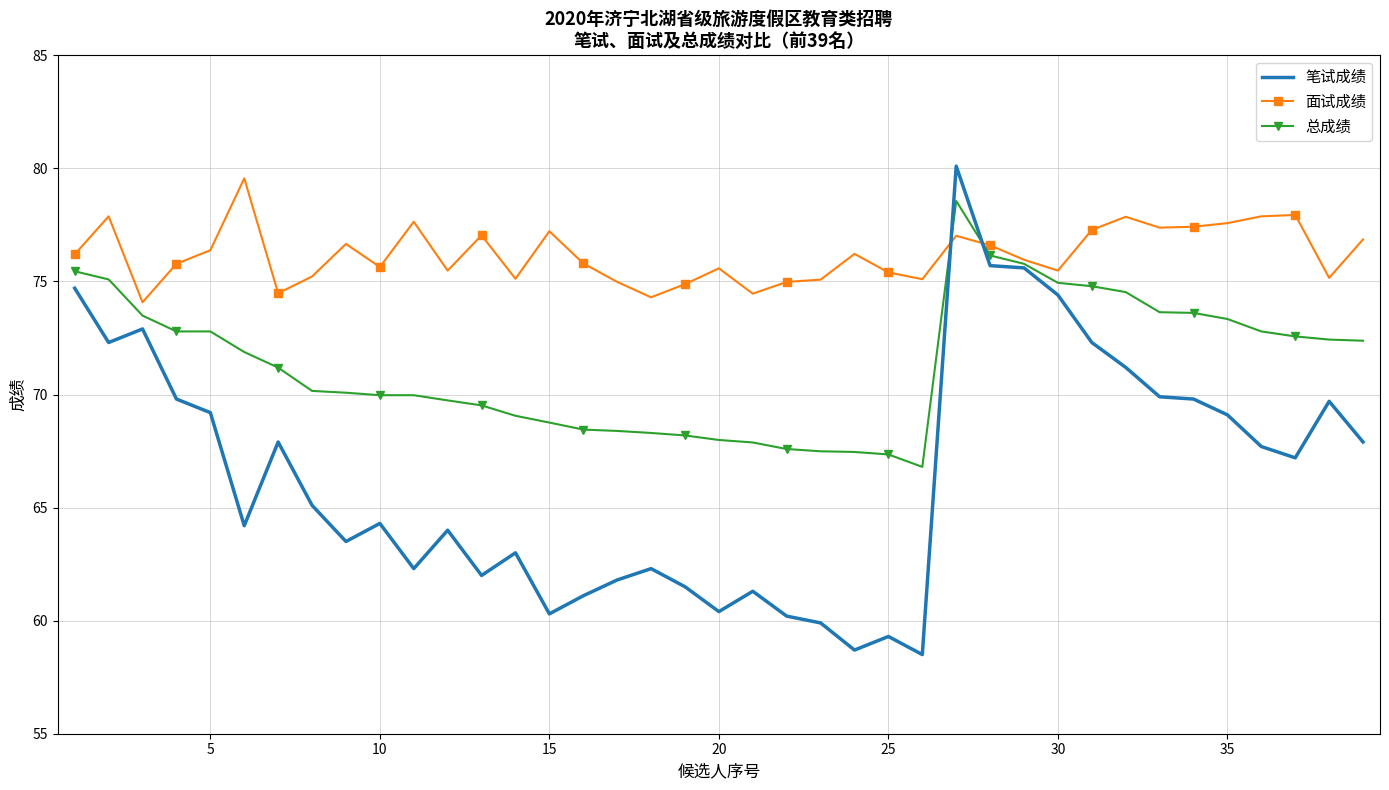

Which series has the widest spread of values?

笔试成绩